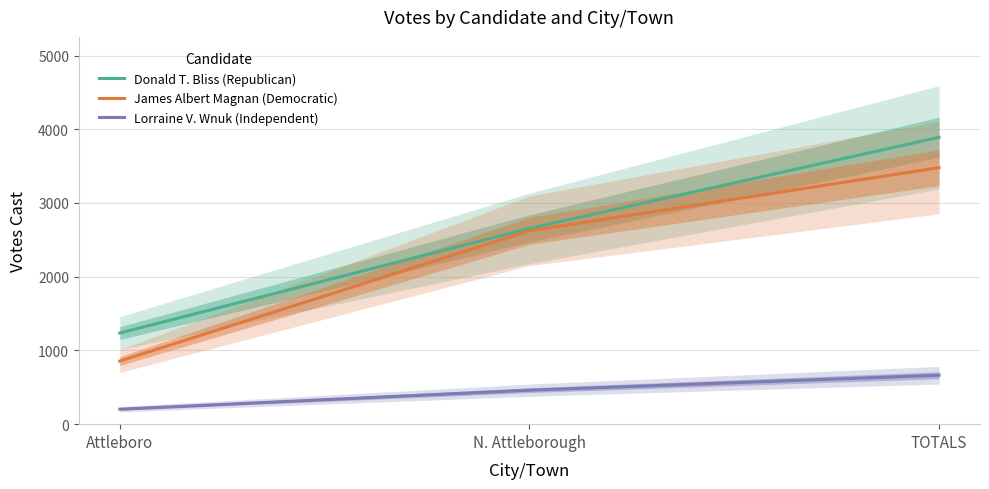

What is the label of the 2nd point from the left?

N. Attleborough